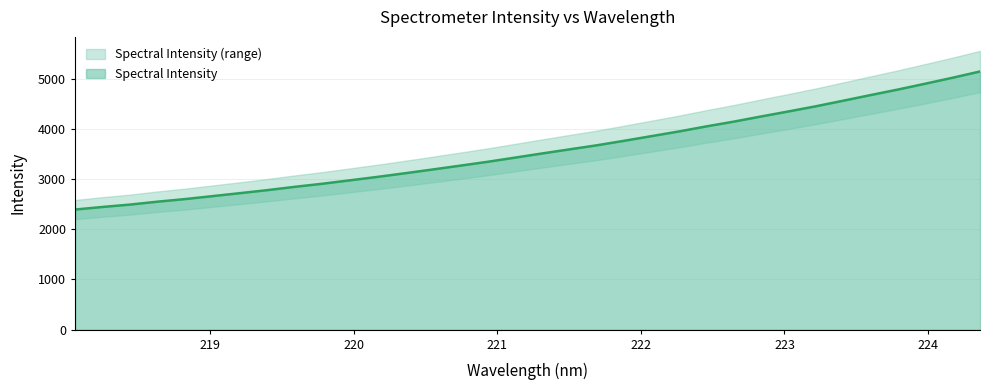

Reading right to left, list all the values displayed in this chart.

224.3616=5146.8	224.1709=5022.1	223.9802=4903.1	223.7895=4786.3	223.5987=4675.8	223.408=4563.3	223.2172=4452.2	223.0264=4349.4	222.8355=4248.8	222.6447=4145.7	222.4538=4050.8	222.263=3950.3	222.0721=3857.0	221.8812=3764.0	221.6902=3673.8	221.4993=3592.7	221.3083=3510.7	221.1174=3426.8	220.9264=3343.8	220.7354=3266.5	220.5444=3190.8	220.3533=3116.3	220.1623=3044.1	219.9712=2976.0	219.7801=2908.1	219.589=2847.1	219.3979=2780.9	219.2067=2720.7	219.0156=2661.6	218.8244=2602.8	218.6332=2551.2	218.442=2493.2	218.2508=2446.1	218.0596=2394.2